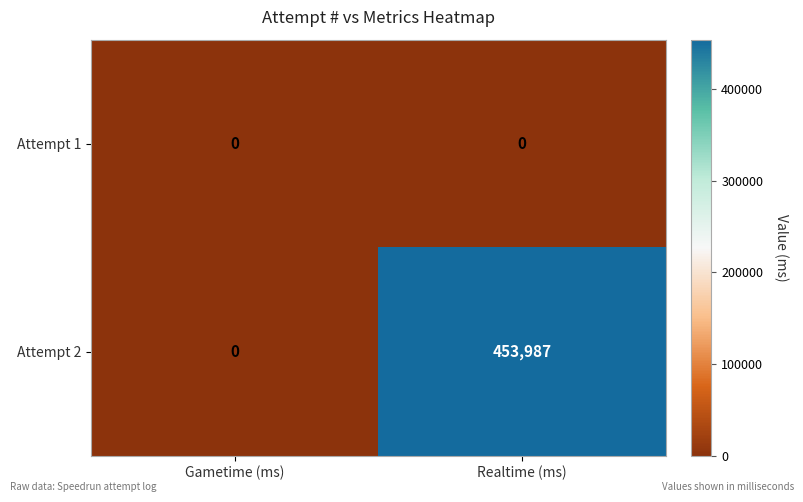

The value of Attempt 1 at Realtime (ms) is 0. True or false?

True